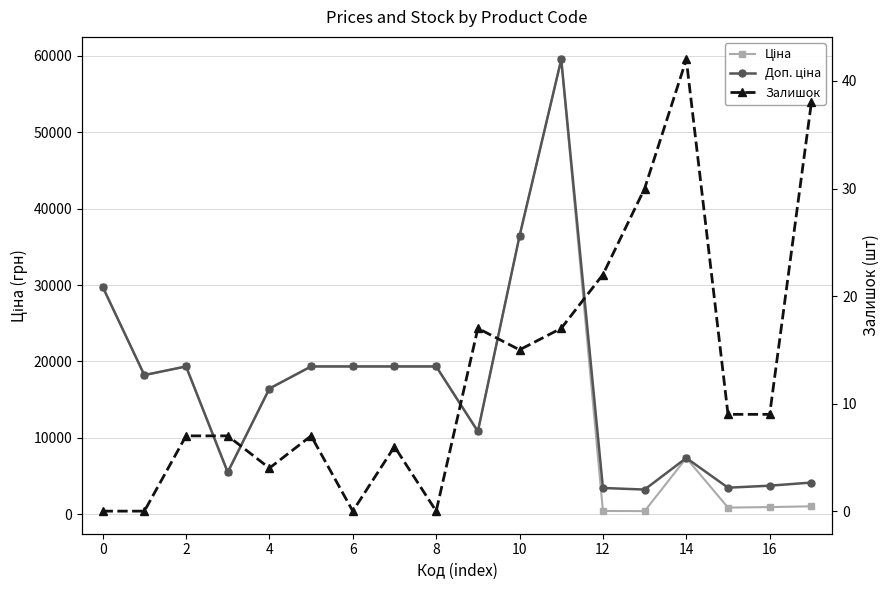

How many values in the Доп. ціна series exceed 18212?

9